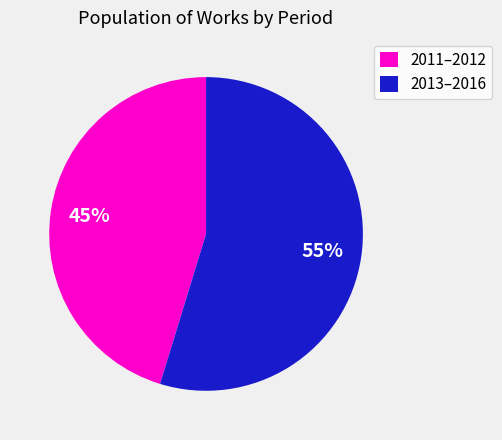

Do 2011–2012 and 2013–2016 together represent more than half of the pie?

Yes